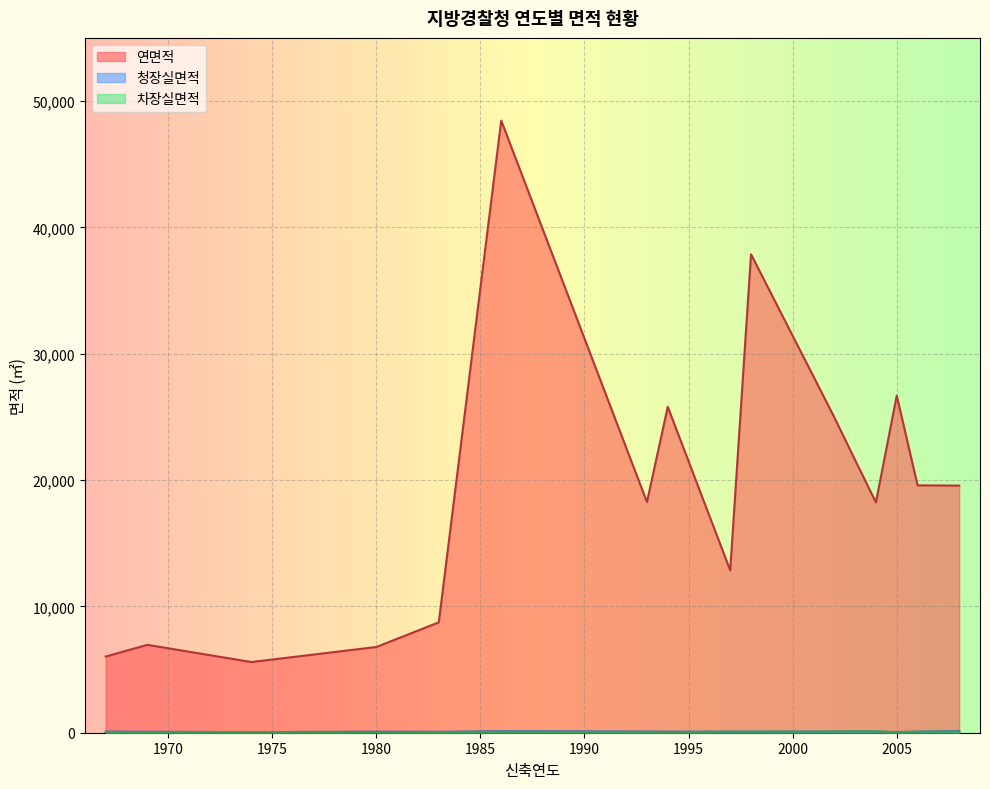

Which series has the largest total across all categories?

연면적